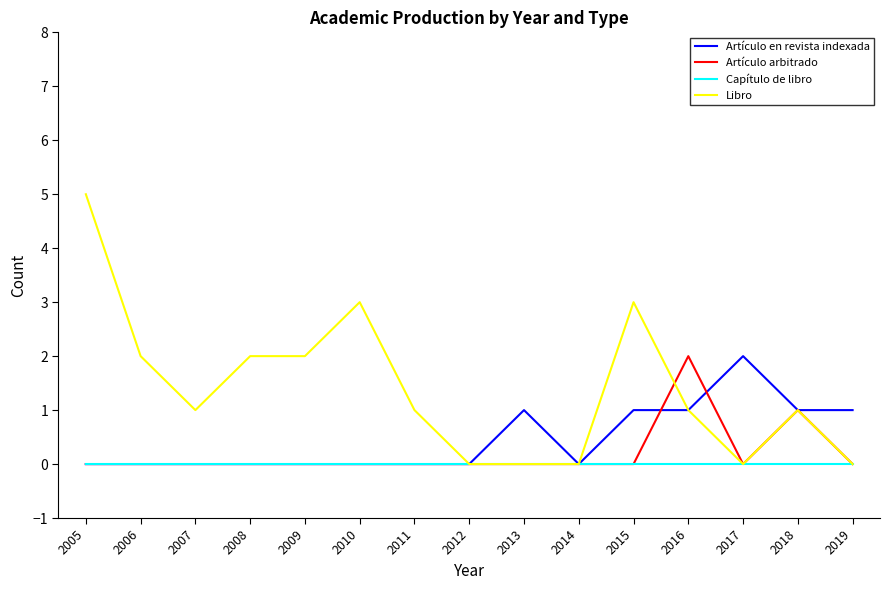

At which category is the sum across all series the highest?

2005